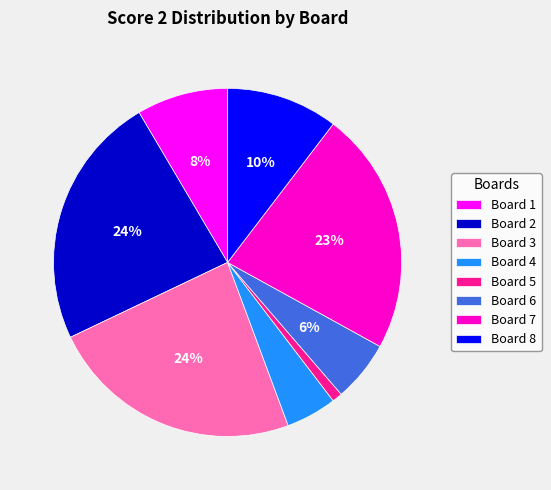

To the nearest percent, what is the average slice percentage?

12%